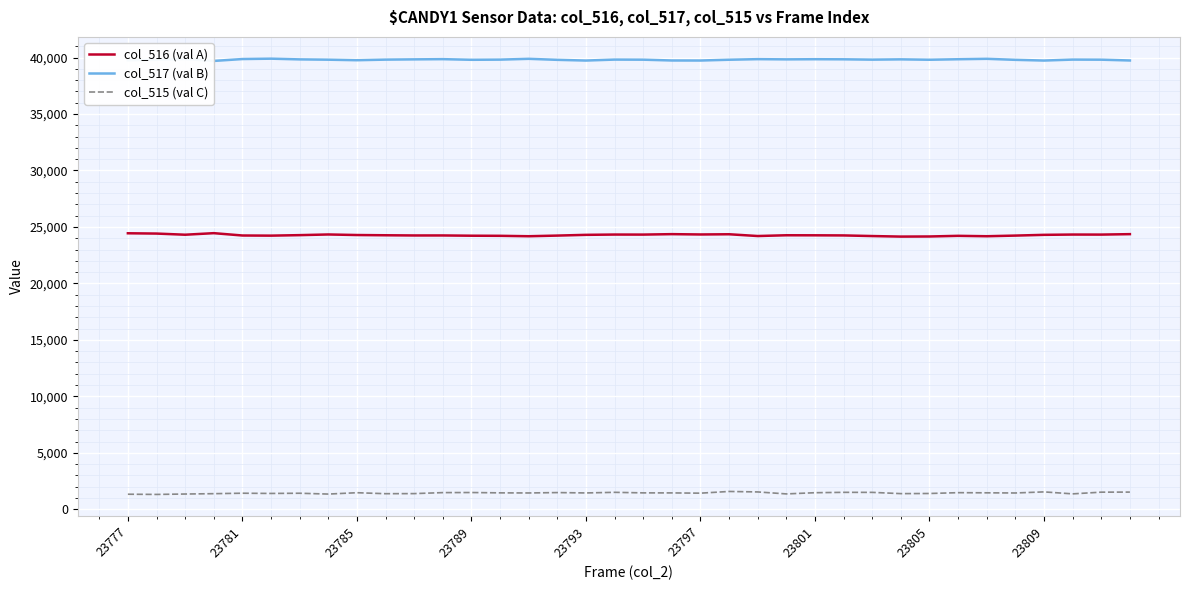

What is the maximum value for col_515 (val C)?

1578